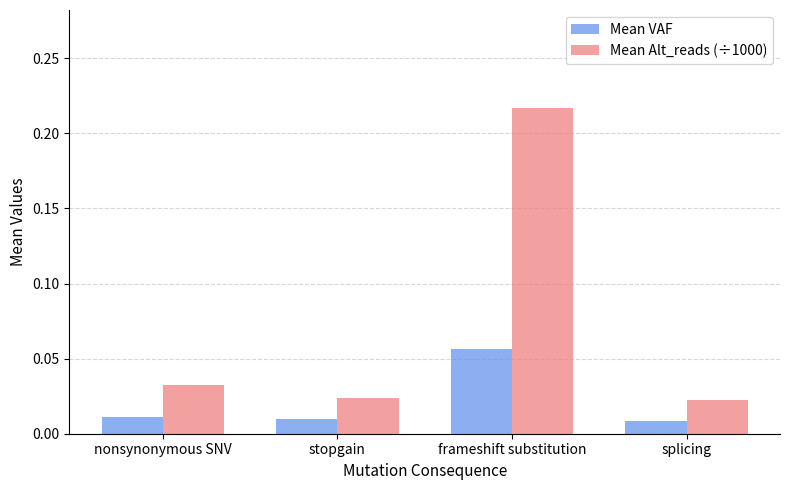

At which category is the sum across all series the highest?

frameshift substitution